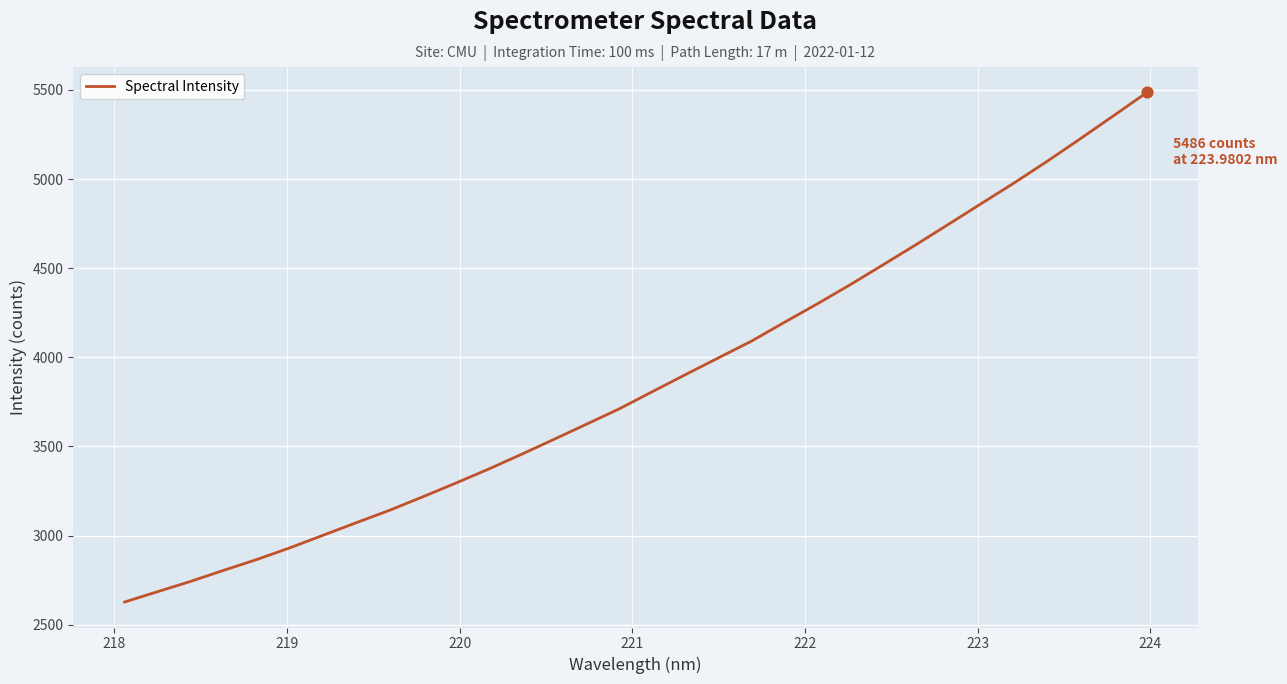

What is the maximum value shown in the chart?

5486.1